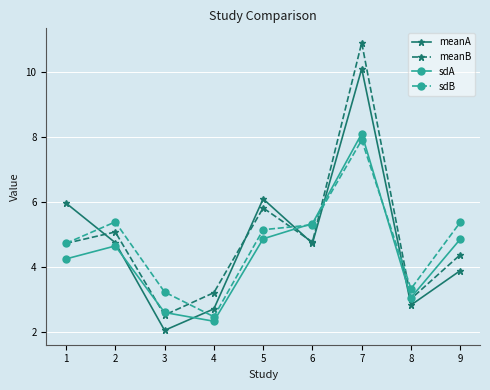

At which label does sdA reach its minimum?

4